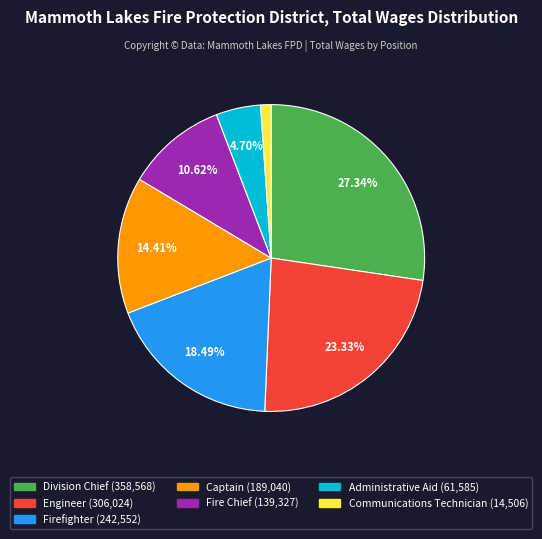

How many slices are in this pie chart?

7